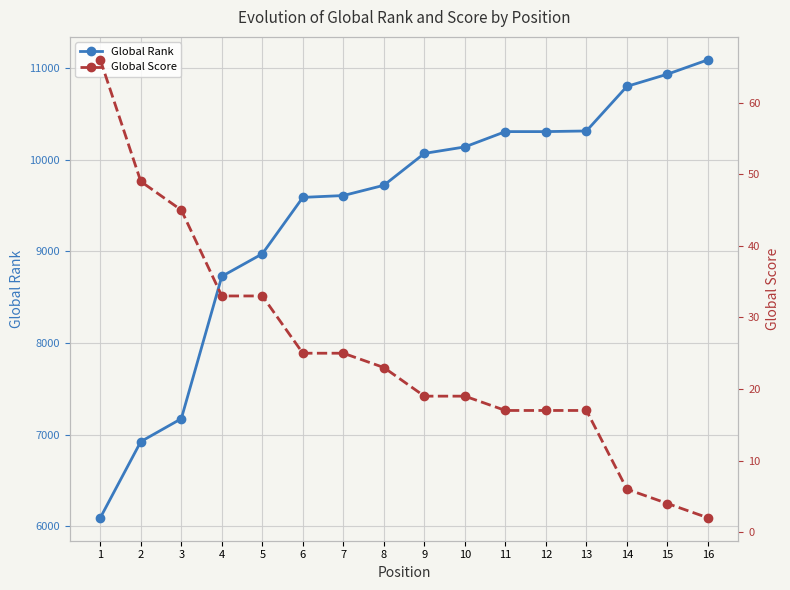

How many data points in Global Score are less than 23?

8